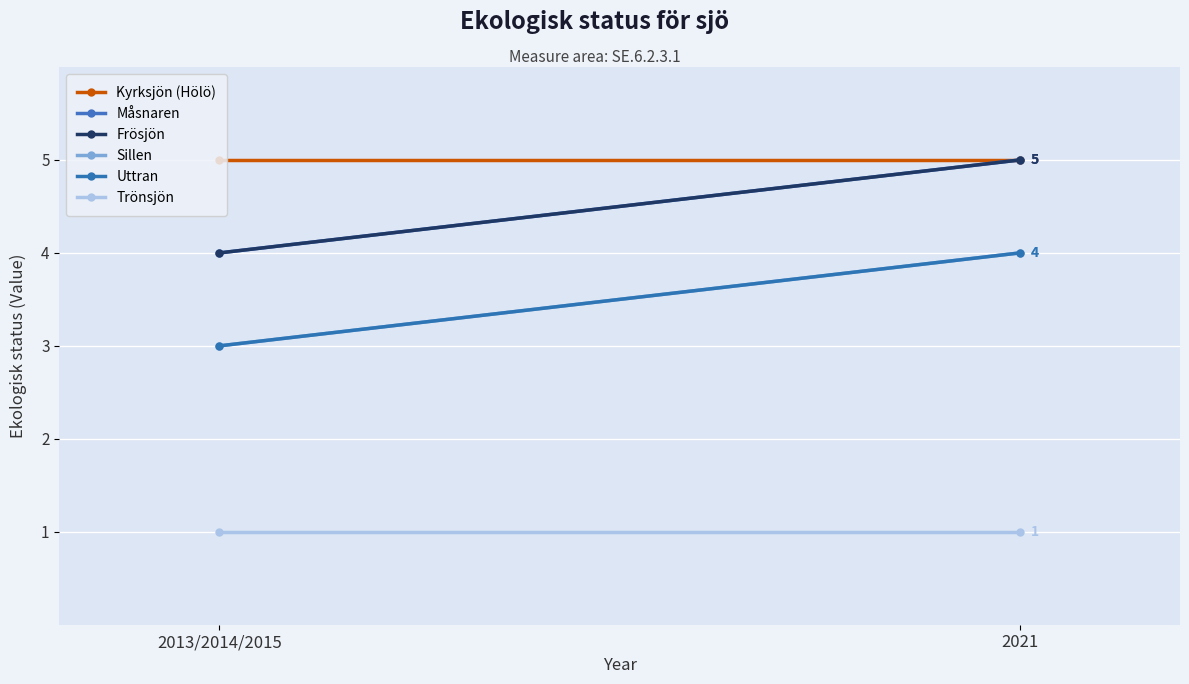

The Trönsjön series shows 2 at 2021. True or false?

False